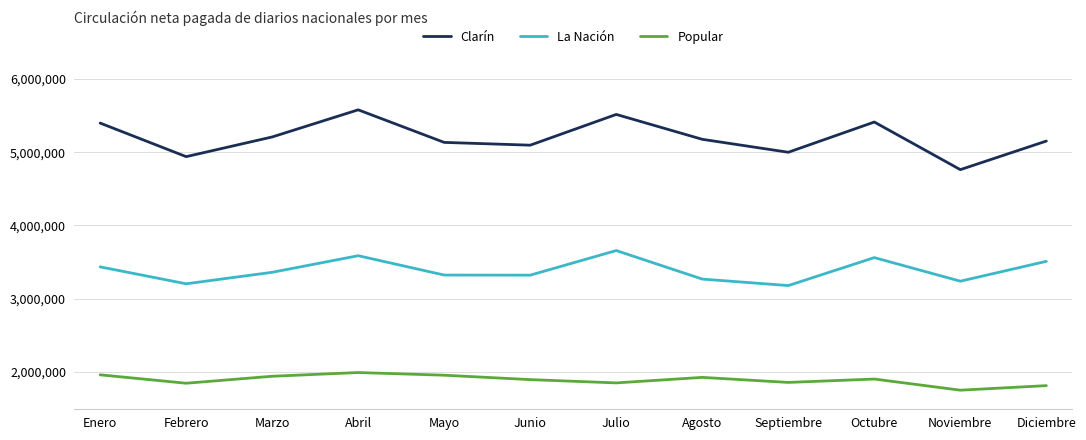

At which category is the sum across all series the highest?

Abril